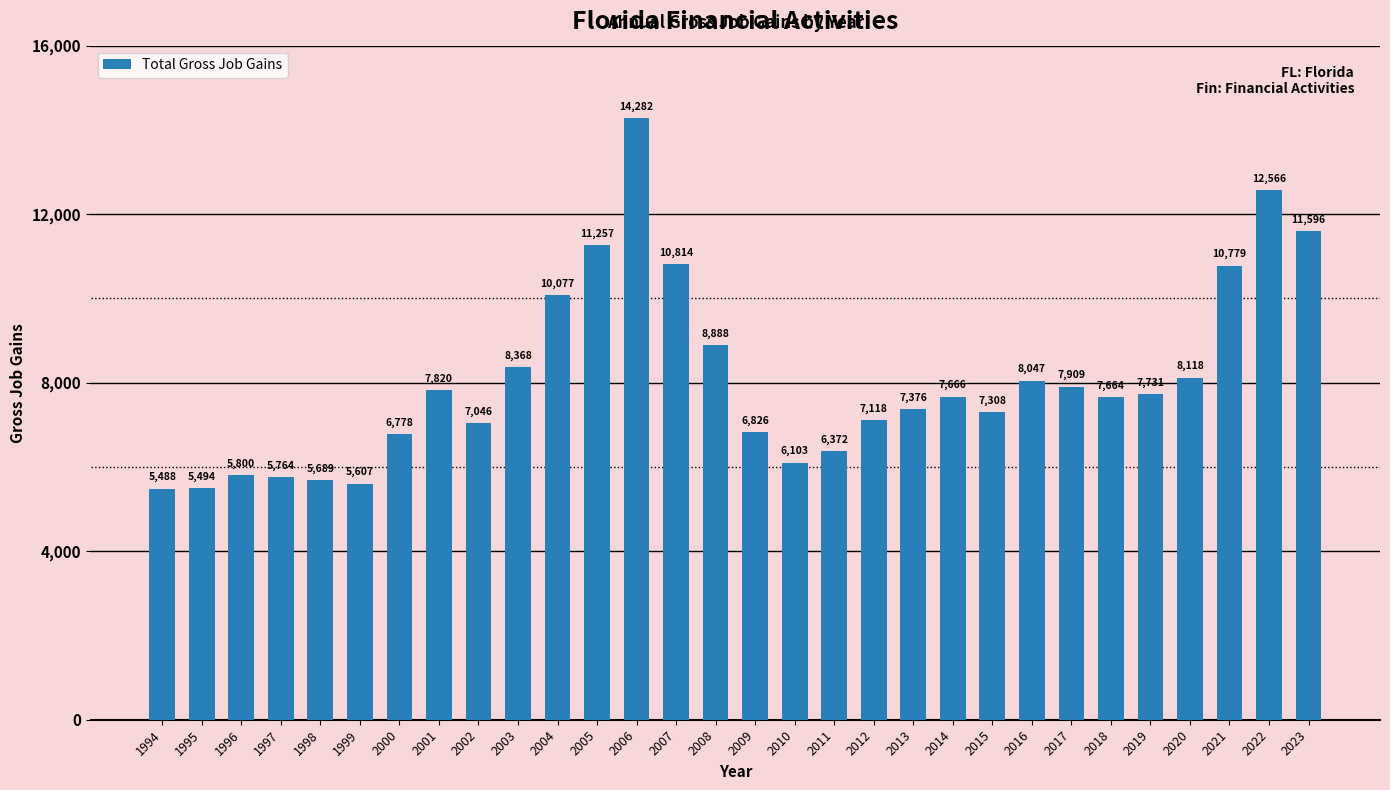

At which label does the data first exceed 7666?

2001